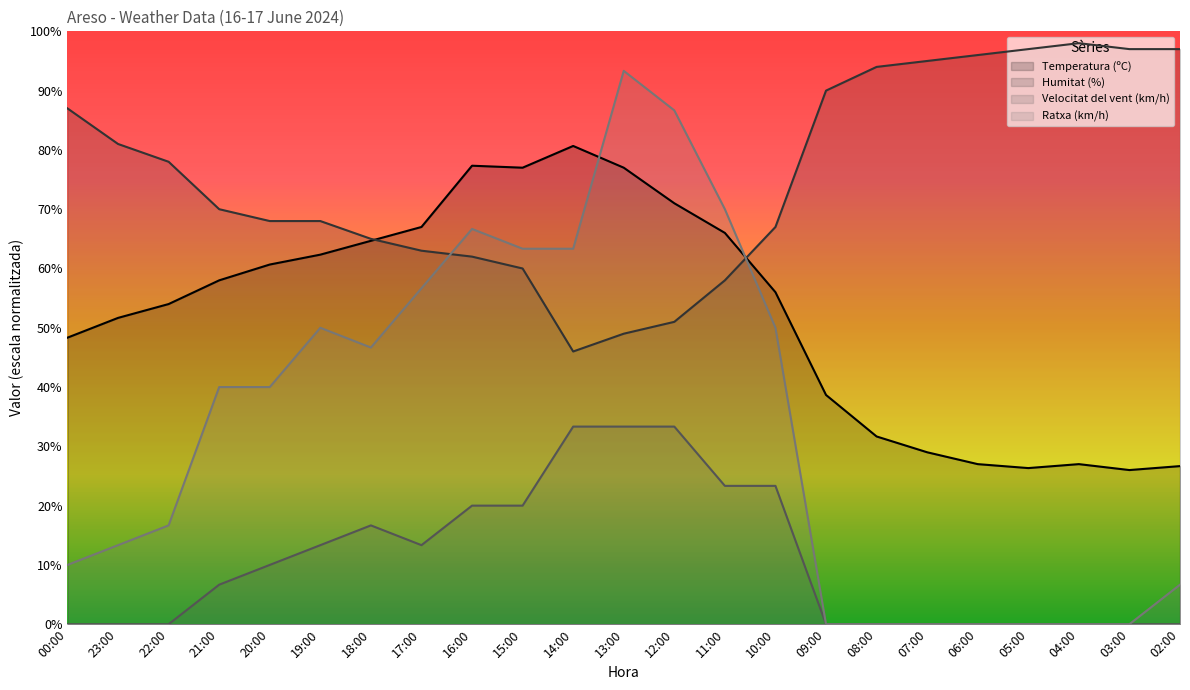

How many data points in Ratxa (km/h) are above 40?

10